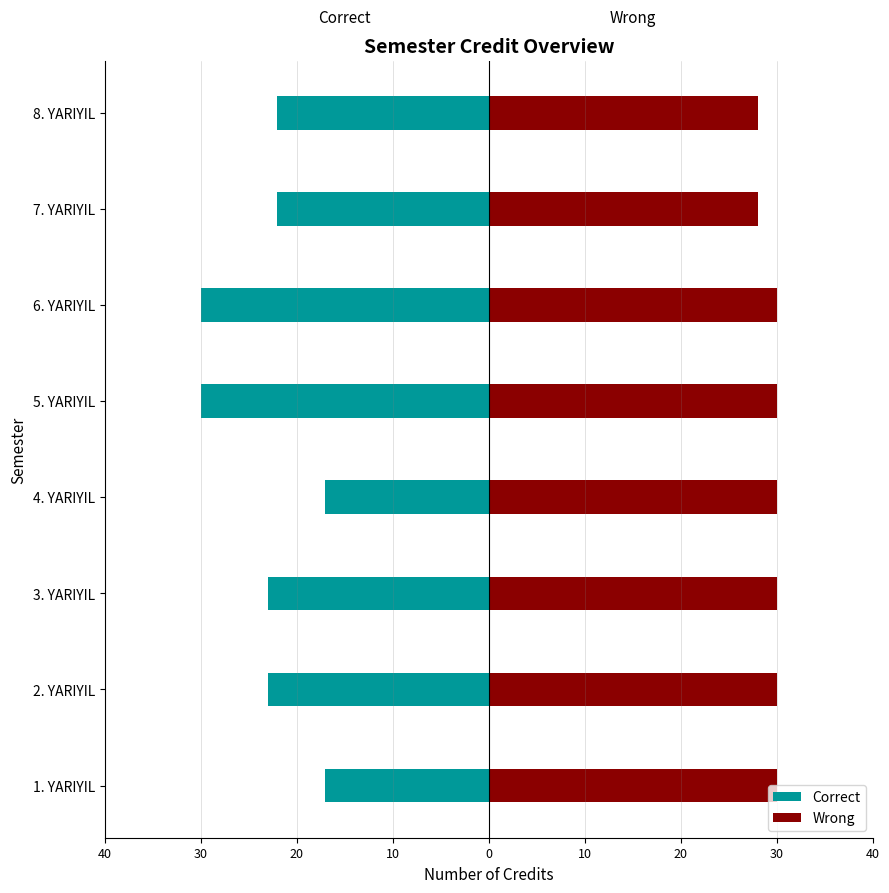

Reading right to left, what are all the values shown in this chart?

Correct: -22	-22	-30	-30	-17	-23	-23	-17
Wrong: 28	28	30	30	30	30	30	30